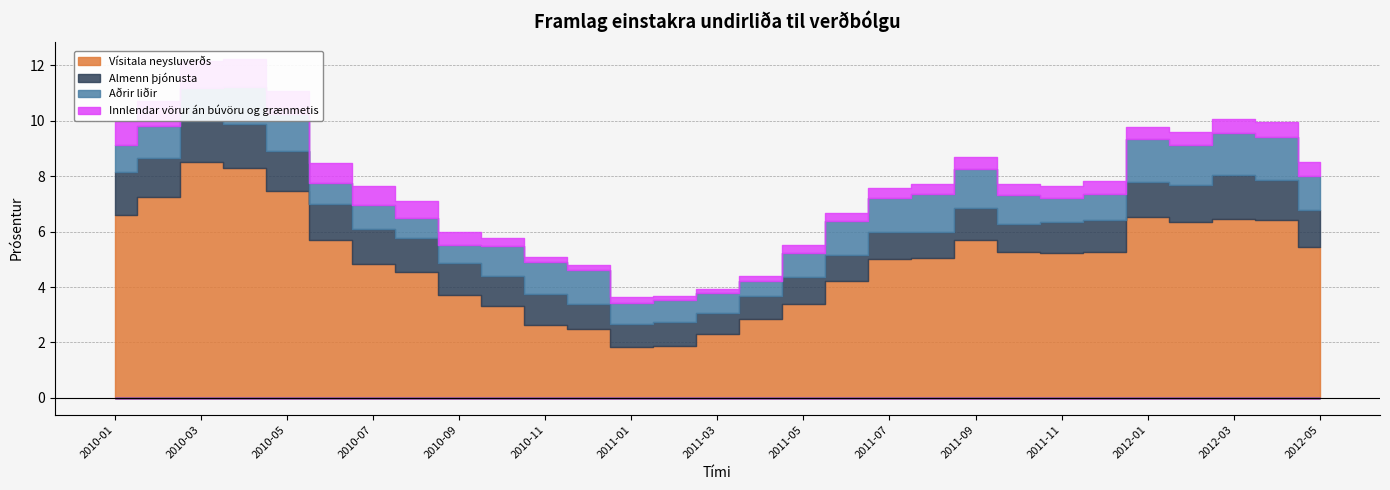

Reading left to right, extract all data points from this chart.

Vísitala neysluverðs: 2010-01=6.6	2010-02=7.2	2010-03=8.5	2010-04=8.3	2010-05=7.5	2010-06=5.7	2010-07=4.8	2010-08=4.5	2010-09=3.7	2010-10=3.3	2010-11=2.6	2010-12=2.5	2011-01=1.8	2011-02=1.9	2011-03=2.3	2011-04=2.8	2011-05=3.4	2011-06=4.2	2011-07=5.0	2011-08=5.0	2011-09=5.7	2011-10=5.3	2011-11=5.2	2011-12=5.2	2012-01=6.5	2012-02=6.3	2012-03=6.4	2012-04=6.4	2012-05=5.4
Almenn þjónusta: 2010-01=1.6	2010-02=1.4	2010-03=1.5	2010-04=1.6	2010-05=1.4	2010-06=1.3	2010-07=1.2	2010-08=1.2	2010-09=1.2	2010-10=1.1	2010-11=1.1	2010-12=0.9	2011-01=0.8	2011-02=0.9	2011-03=0.8	2011-04=0.8	2011-05=1.0	2011-06=0.9	2011-07=1.0	2011-08=0.9	2011-09=1.1	2011-10=1.0	2011-11=1.1	2011-12=1.2	2012-01=1.3	2012-02=1.3	2012-03=1.6	2012-04=1.4	2012-05=1.4
Aðrir liðir: 2010-01=0.9	2010-02=1.2	2010-03=1.2	2010-04=1.4	2010-05=1.3	2010-06=0.8	2010-07=0.9	2010-08=0.7	2010-09=0.7	2010-10=1.1	2010-11=1.2	2010-12=1.2	2011-01=0.8	2011-02=0.8	2011-03=0.7	2011-04=0.6	2011-05=0.9	2011-06=1.2	2011-07=1.2	2011-08=1.4	2011-09=1.4	2011-10=1.0	2011-11=0.9	2011-12=0.9	2012-01=1.6	2012-02=1.4	2012-03=1.5	2012-04=1.5	2012-05=1.2
Innlendar vörur án búvöru og grænmetis: 2010-01=0.9	2010-02=0.9	2010-03=1.0	2010-04=1.0	2010-05=0.8	2010-06=0.7	2010-07=0.7	2010-08=0.6	2010-09=0.5	2010-10=0.3	2010-11=0.2	2010-12=0.2	2011-01=0.2	2011-02=0.2	2011-03=0.1	2011-04=0.2	2011-05=0.3	2011-06=0.3	2011-07=0.3	2011-08=0.4	2011-09=0.5	2011-10=0.4	2011-11=0.4	2011-12=0.5	2012-01=0.4	2012-02=0.5	2012-03=0.5	2012-04=0.6	2012-05=0.5